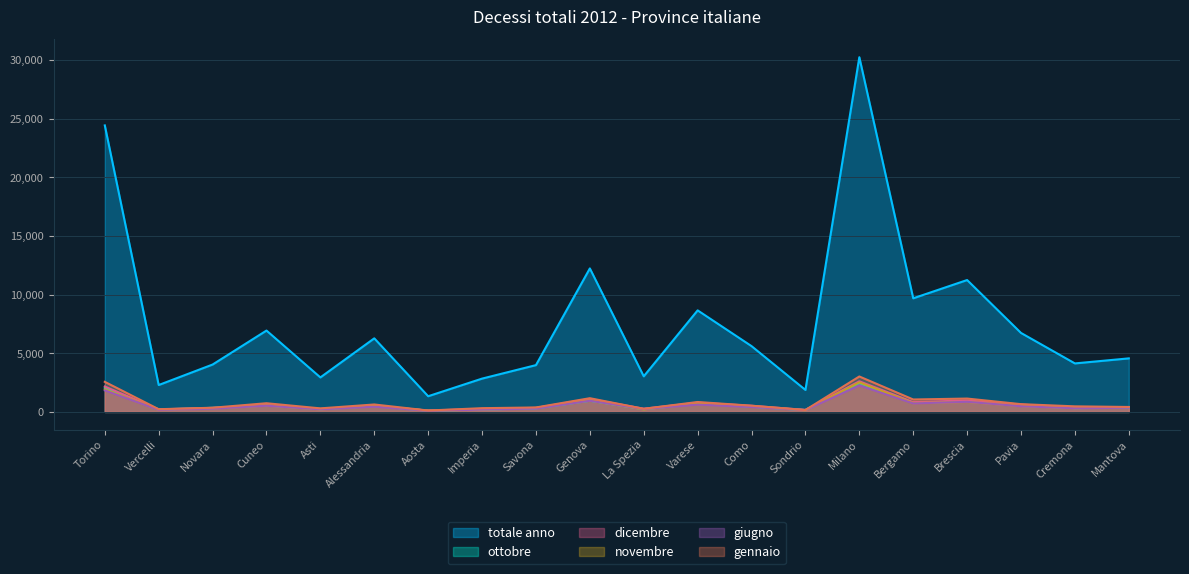

What is the value of the ottobre point at the 17th from the left?

904